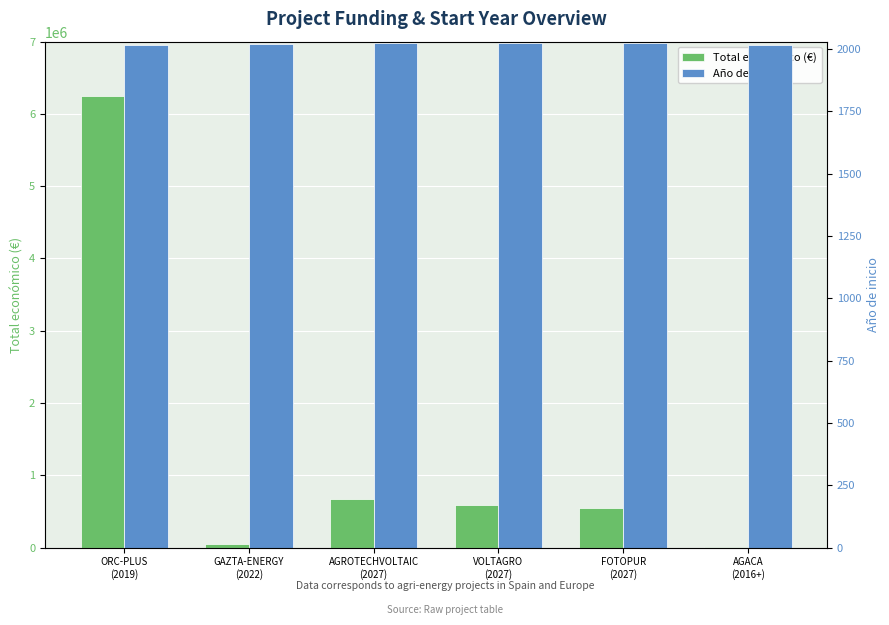

What is the sum of the Año de inicio values at ORC-PLUS
(2019) and GAZTA-ENERGY
(2022)?

4036